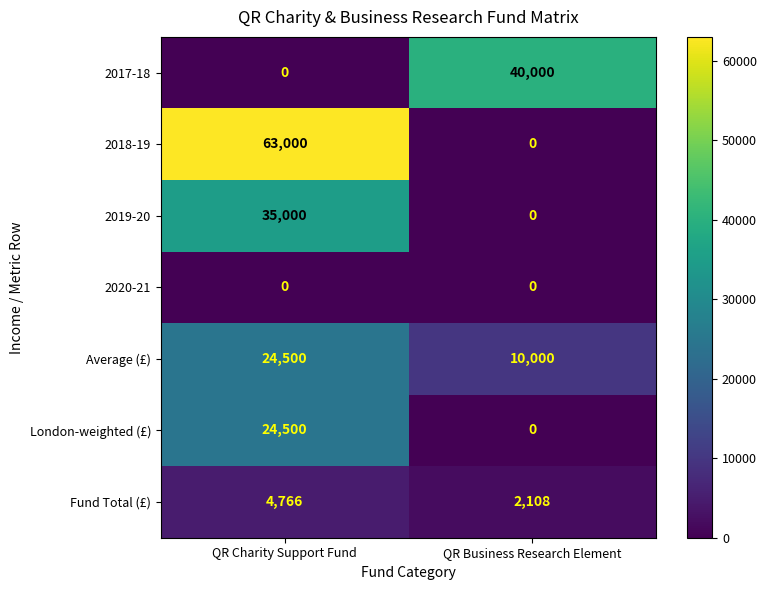

Rank the categories by 2018-19 value from highest to lowest.

QR Charity Support Fund, QR Business Research Element